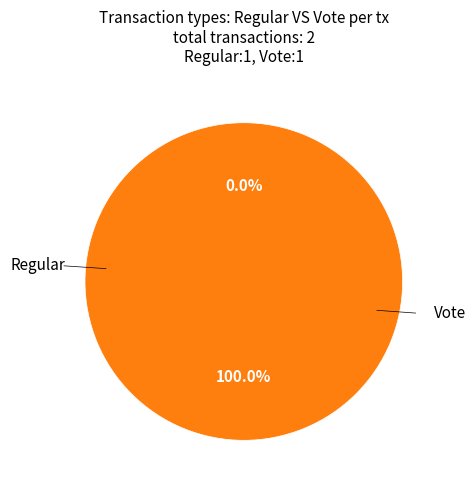

Is it true that Vote is 100% of the pie?

True